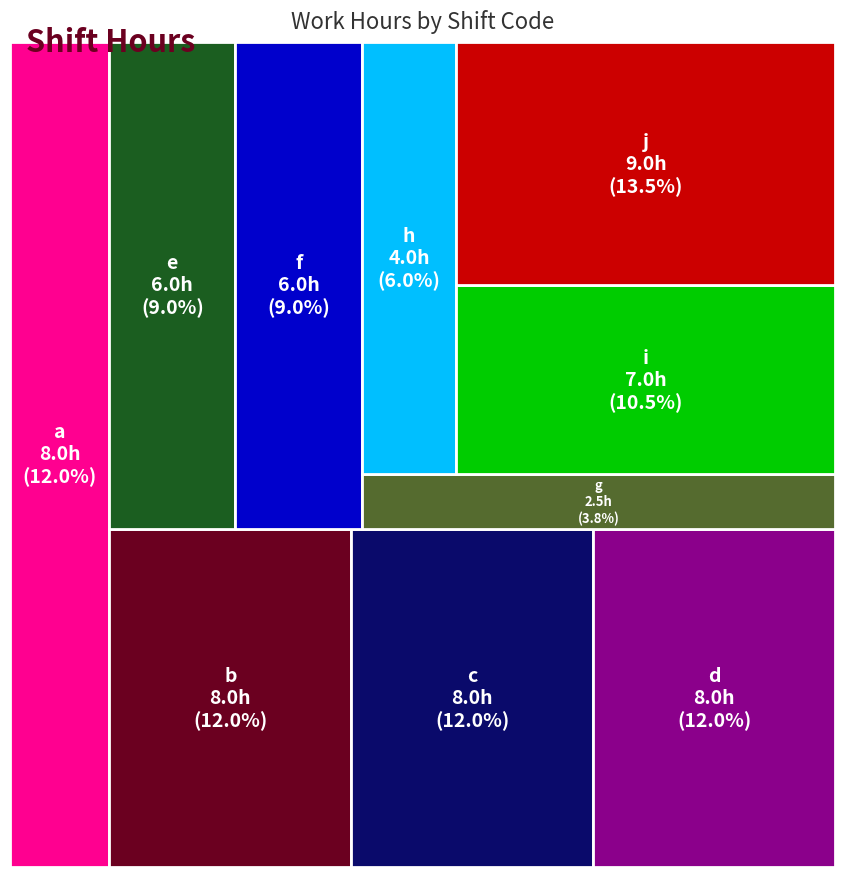

Reading right to left, list all the values displayed in this chart.

9.0	7.0	4.0	2.5	6.0	6.0	8.0	8.0	8.0	8.0